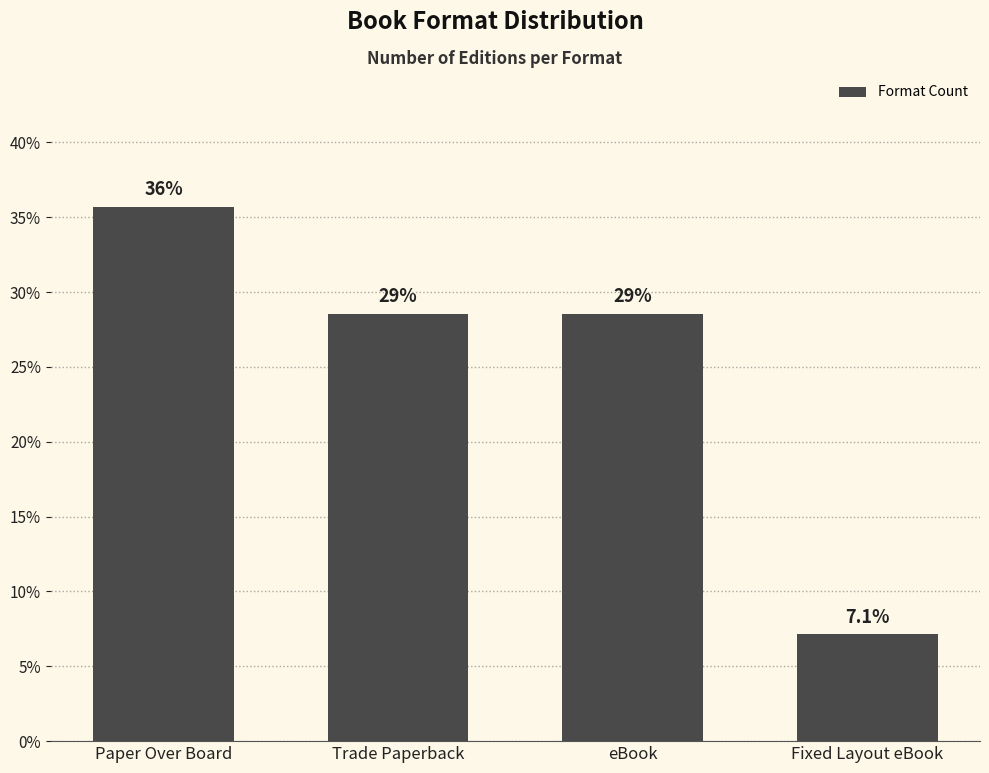

Does the chart contain any negative values?

No